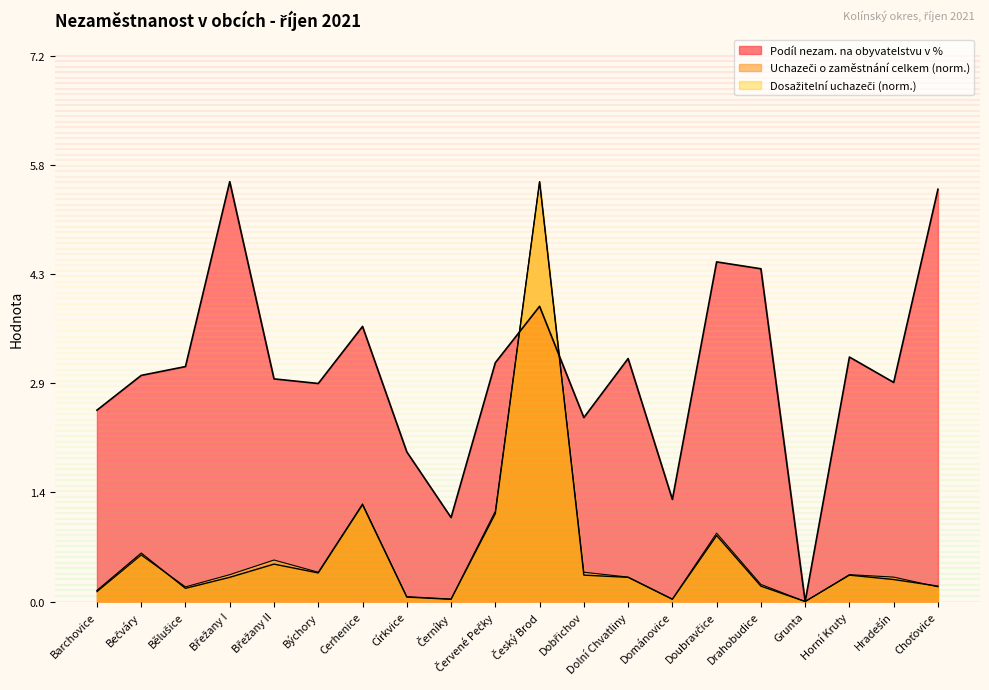

How many lines are shown in the chart?

3